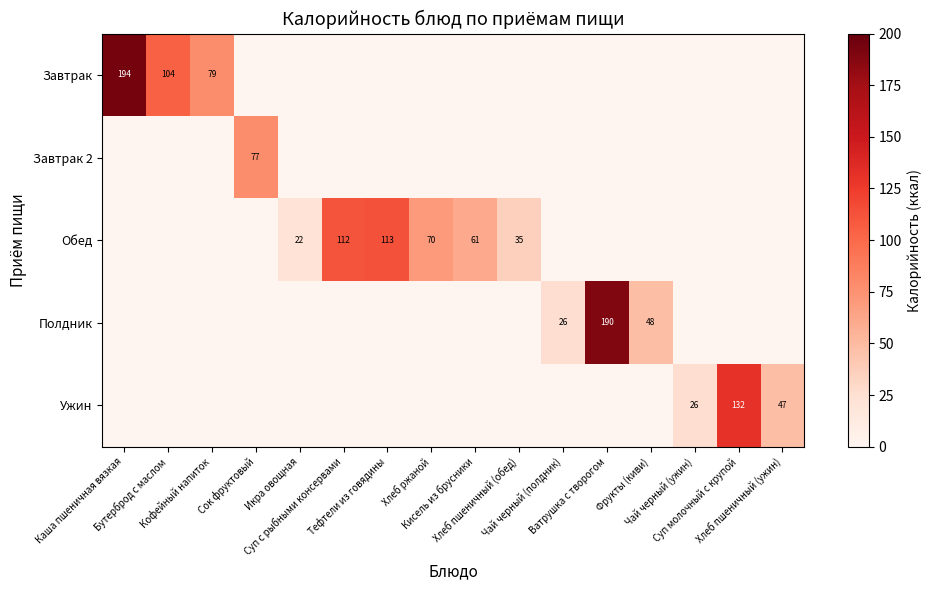

Count the number of data series in this chart.

5